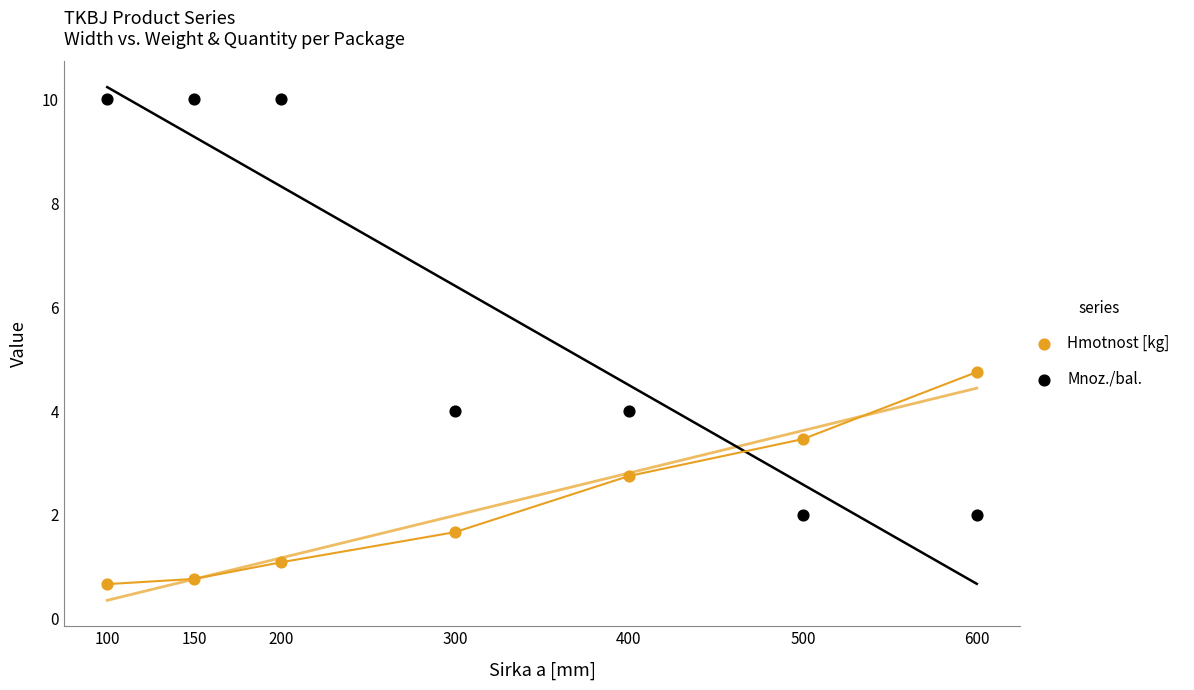

Which series reaches the minimum Y coordinate?

Hmotnost [kg]